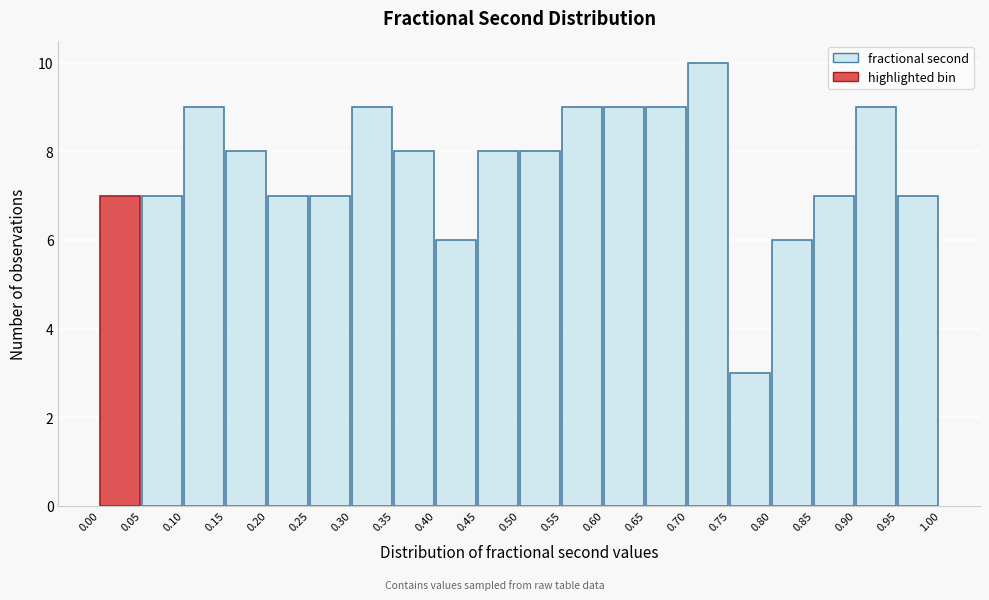

Reading left to right, transcribe this chart: for each bar, give the range it covers on the x-axis and its height. The values are not printed on the chart, so give them approximately, as read against the axis.

0.00 to 0.05: 7
0.05 to 0.10: 7
0.10 to 0.15: 9
0.15 to 0.20: 8
0.20 to 0.25: 7
0.25 to 0.30: 7
0.30 to 0.35: 9
0.35 to 0.40: 8
0.40 to 0.45: 6
0.45 to 0.50: 8
0.50 to 0.55: 8
0.55 to 0.60: 9
0.60 to 0.65: 9
0.65 to 0.70: 9
0.70 to 0.75: 10
0.75 to 0.80: 3
0.80 to 0.85: 6
0.85 to 0.90: 7
0.90 to 0.95: 9
0.95 to 1.00: 7